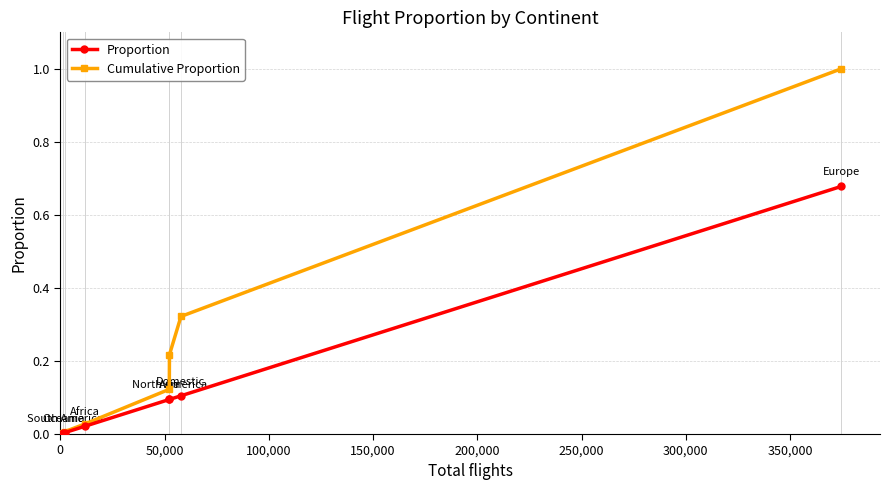

Which series has the largest range (max minus min)?

Cumulative Proportion